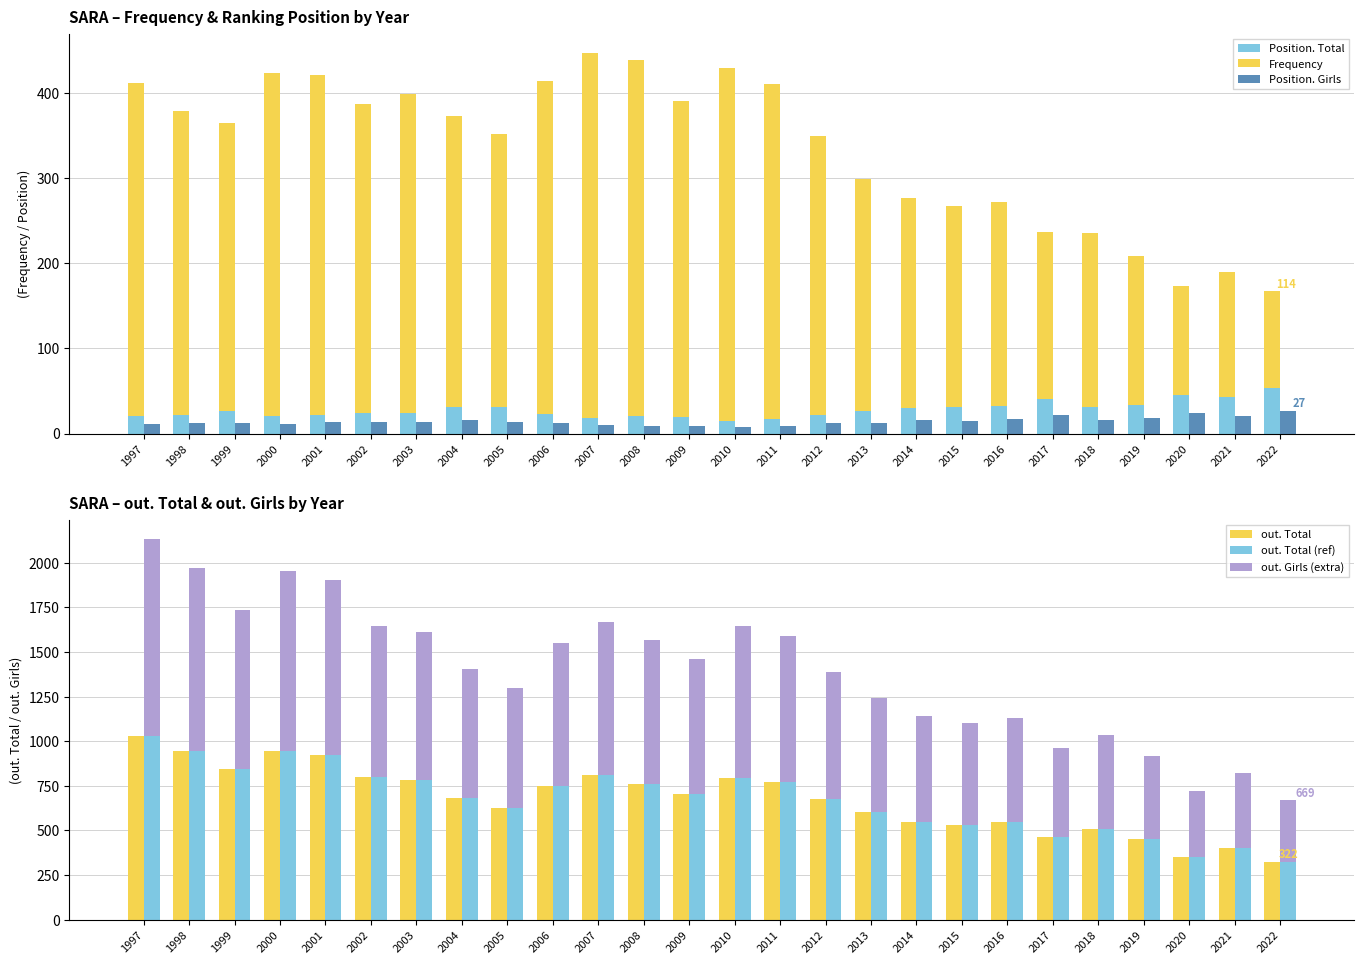

What are all the series names shown in the legend?

Position. Total, Frequency, Position. Girls, out. Total, out. Total (ref), out. Girls (extra)